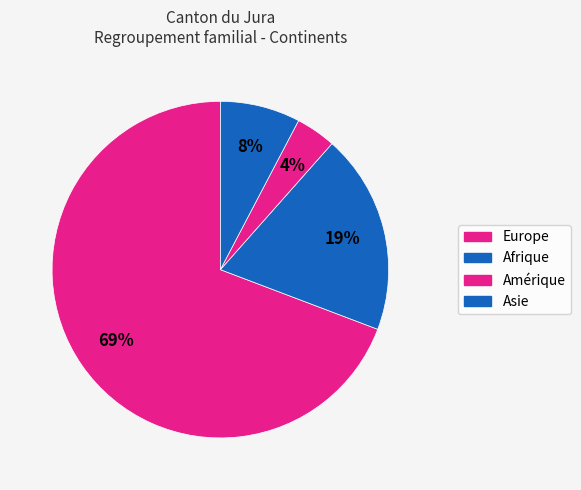

Does any single category account for the majority?

Yes